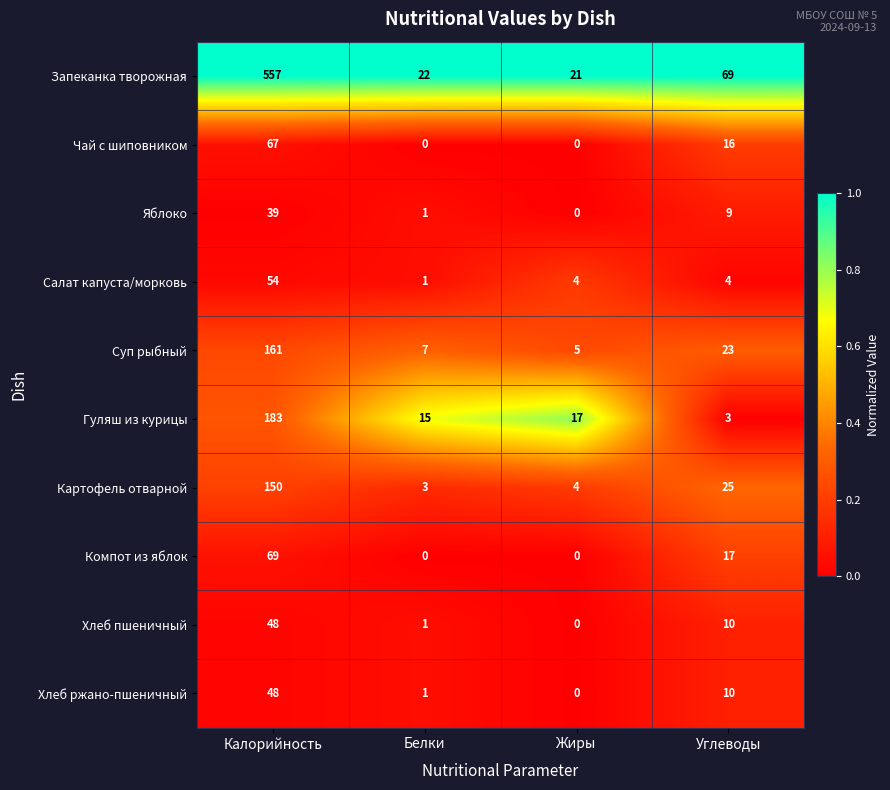

What is the total value across all series at Белки?

51